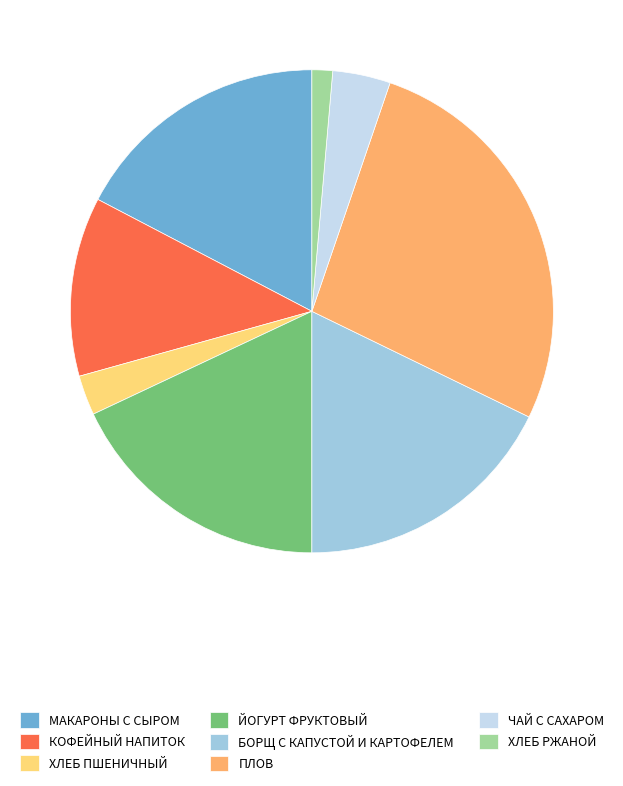

Do ХЛЕБ ПШЕНИЧНЫЙ and ХЛЕБ РЖАНОЙ together represent more than half of the pie?

No